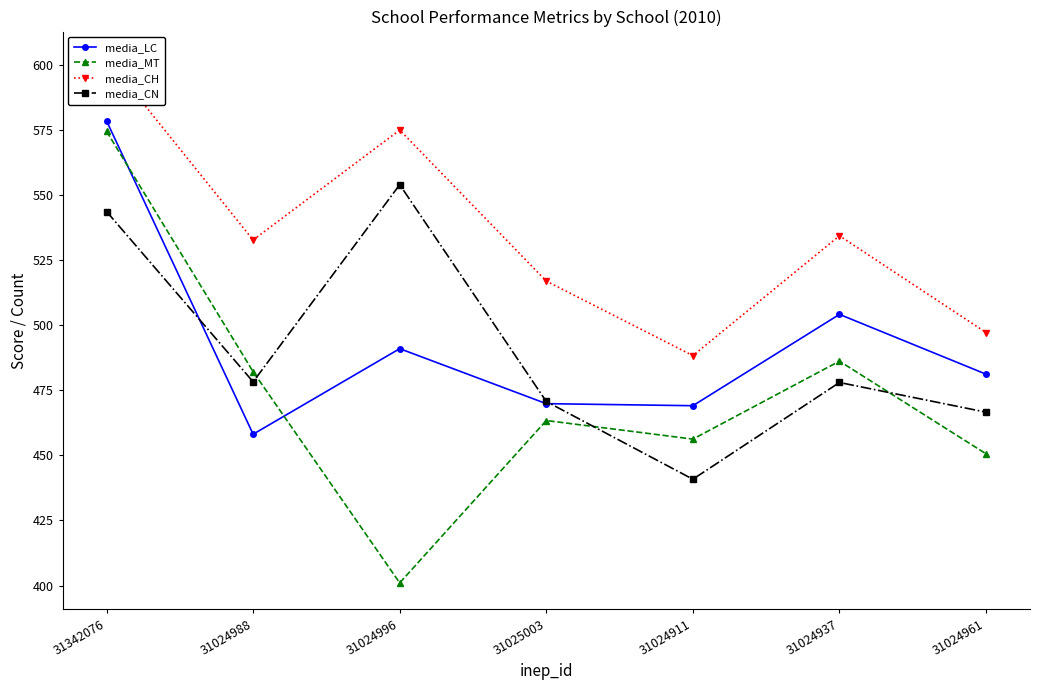

True or false: media_MT has a value of 401.0 at 31024996.

True